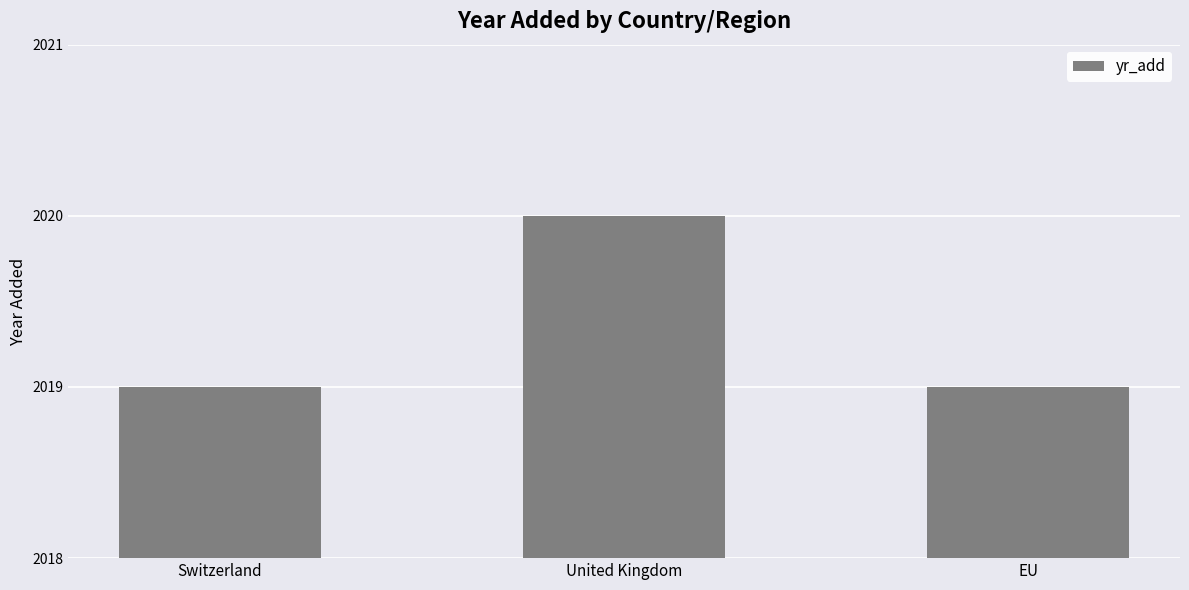

What position from the right is EU?

1